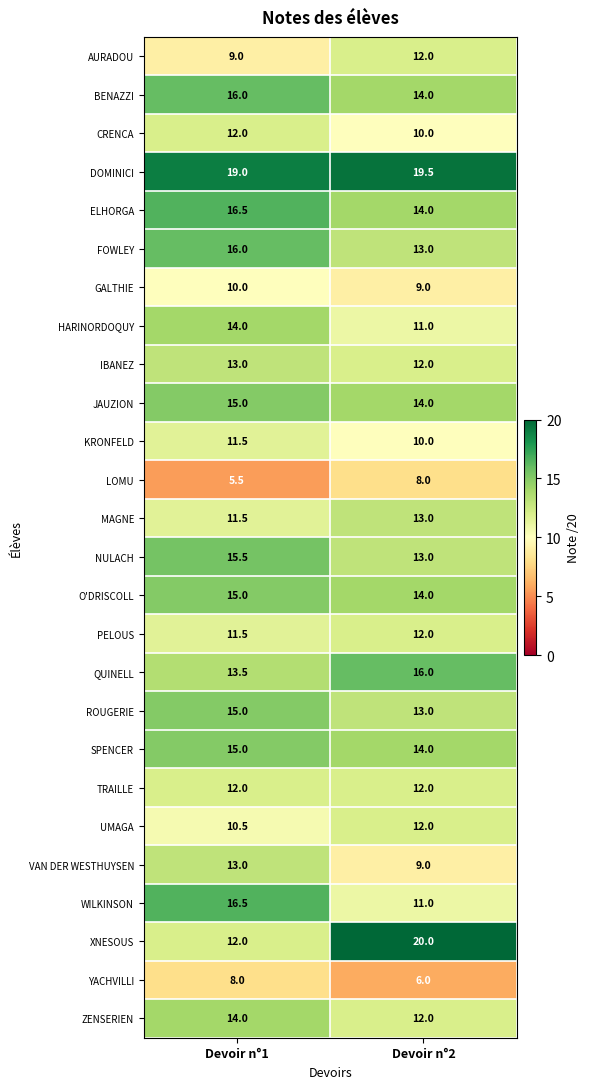

The ELHORGA series shows 16.5 at Devoir n°1. True or false?

True